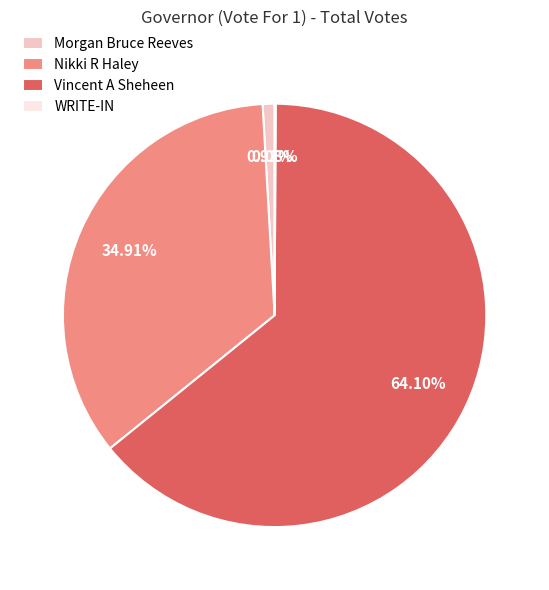

Which category has the biggest portion of the pie?

Vincent A Sheheen